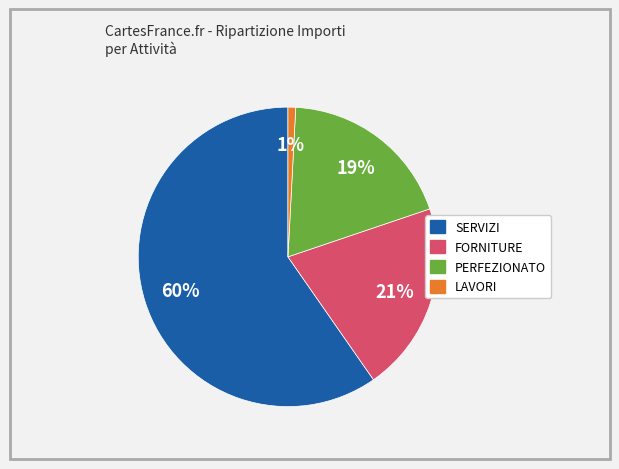

To the nearest percent, what is the average slice percentage?

25%